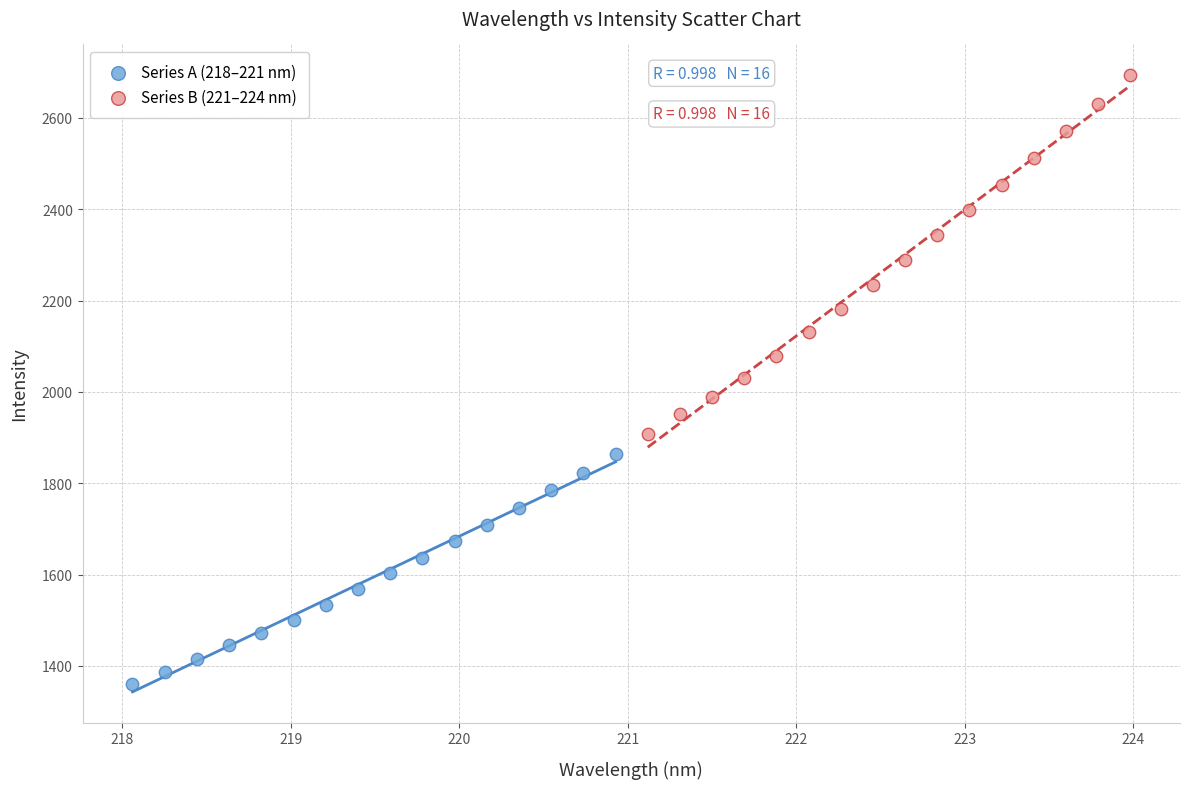

Which series contains the highest Y value?

Series B (221–224 nm)